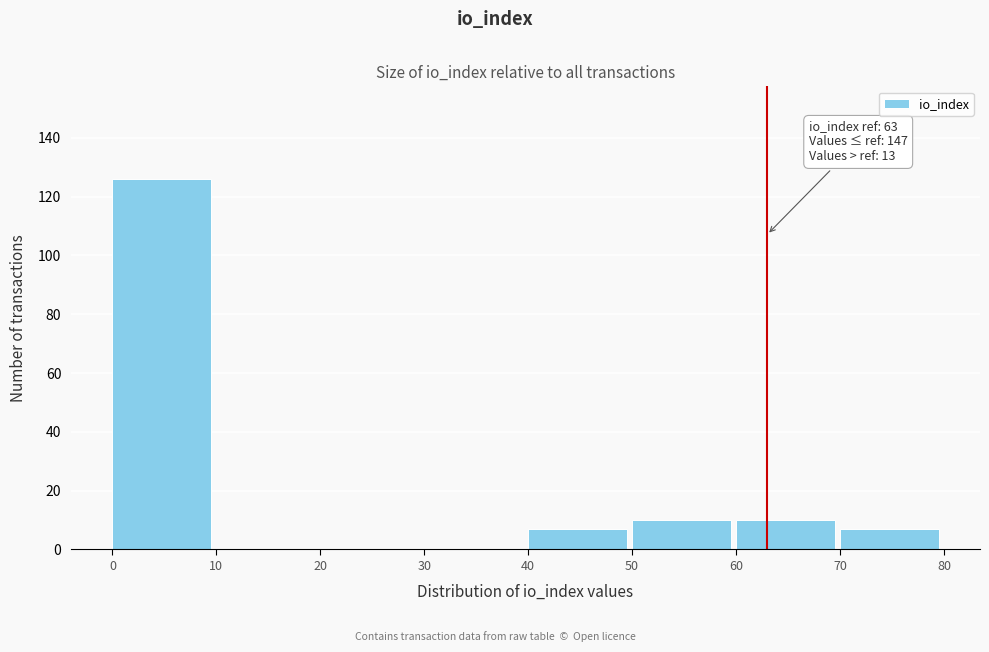

Over which range of the x-axis is the bar tallest?

0 to 10